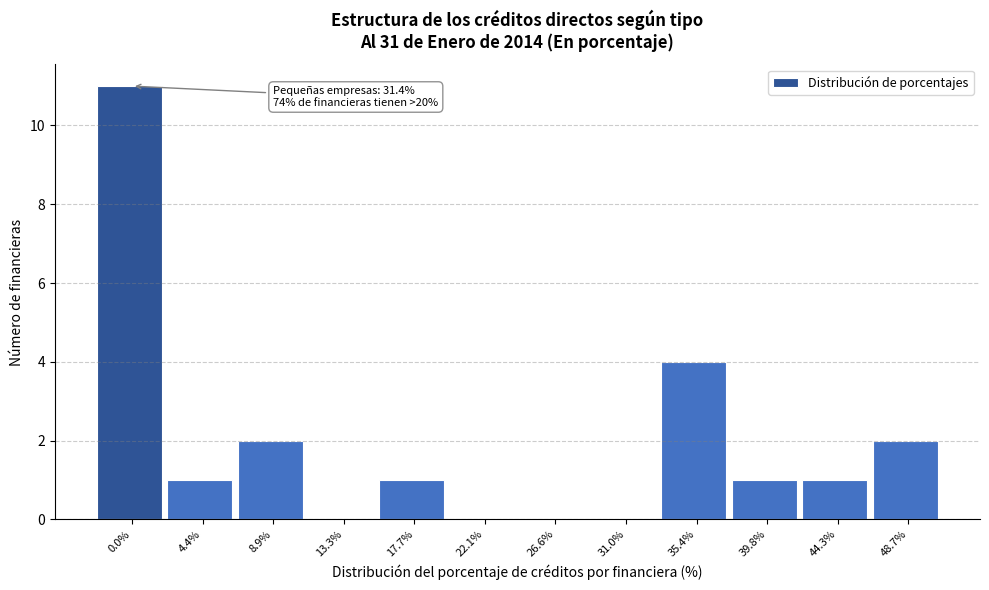

Reading right to left, extract all data points from this chart.

48.7%=2	44.3%=1	39.8%=1	35.4%=4	31.0%=0	26.6%=0	22.1%=0	17.7%=1	13.3%=0	8.9%=2	4.4%=1	0.0%=11